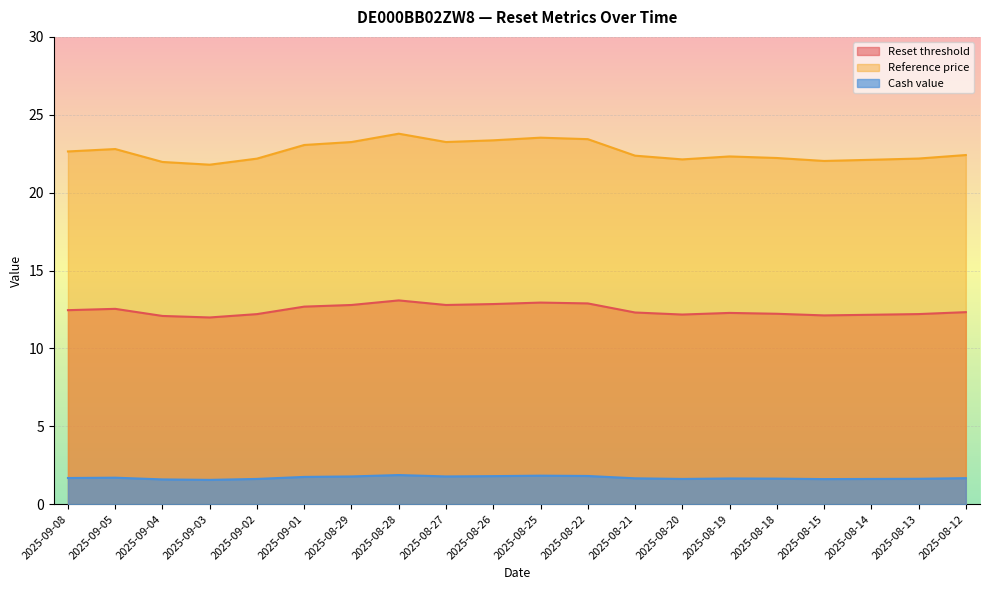

What is the difference between the maximum and minimum values in the Reference price series?

2.0